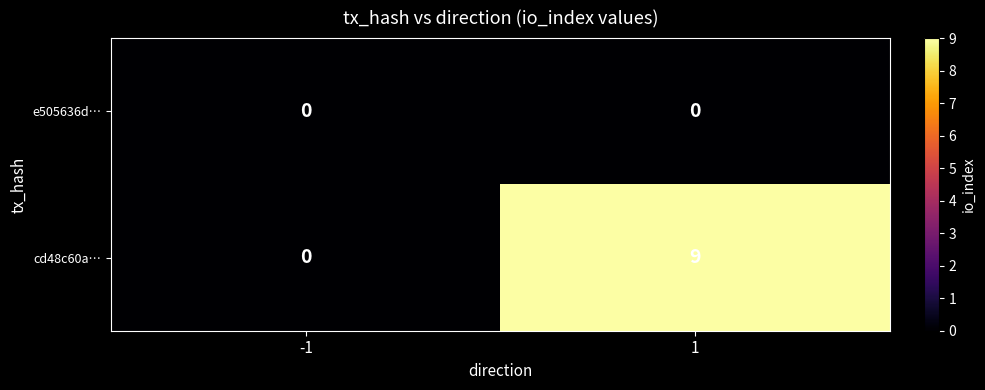

At how many categories does at least one series exceed 8?

1